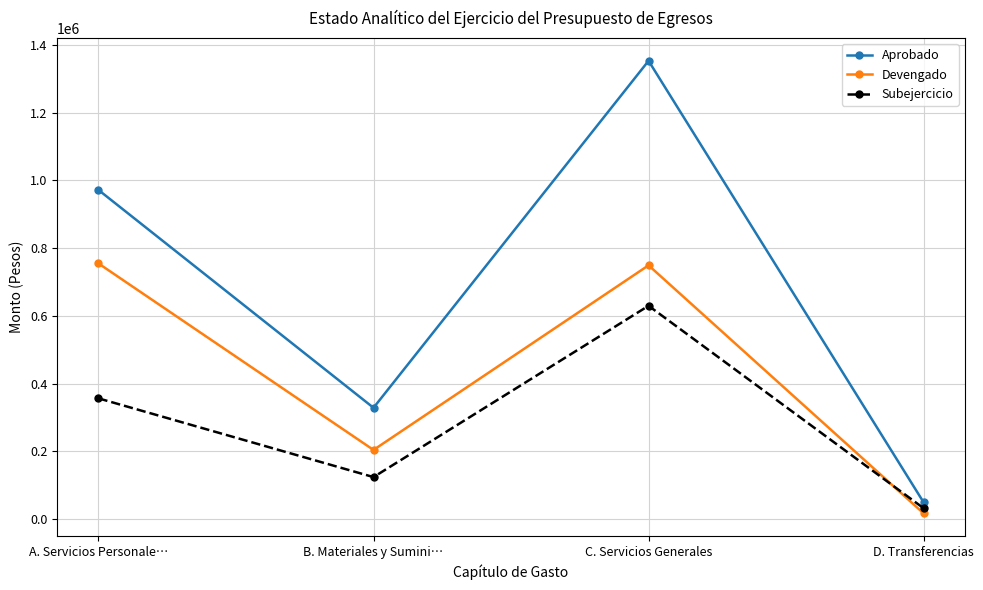

What is the greatest value displayed?

1352521.9